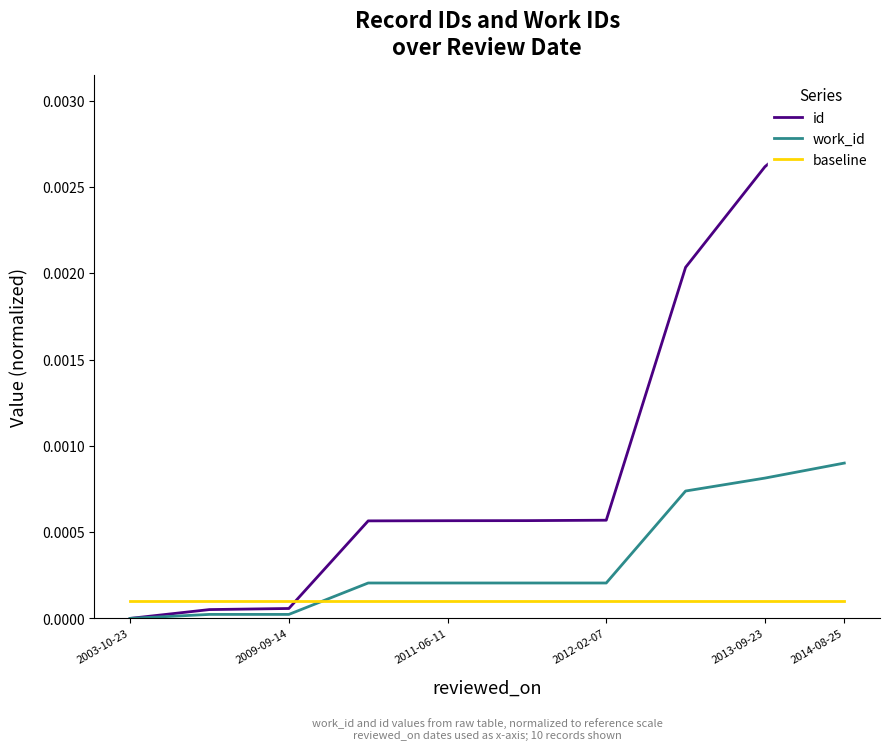

After their last crossing, which series has the higher values: baseline or work_id?

work_id